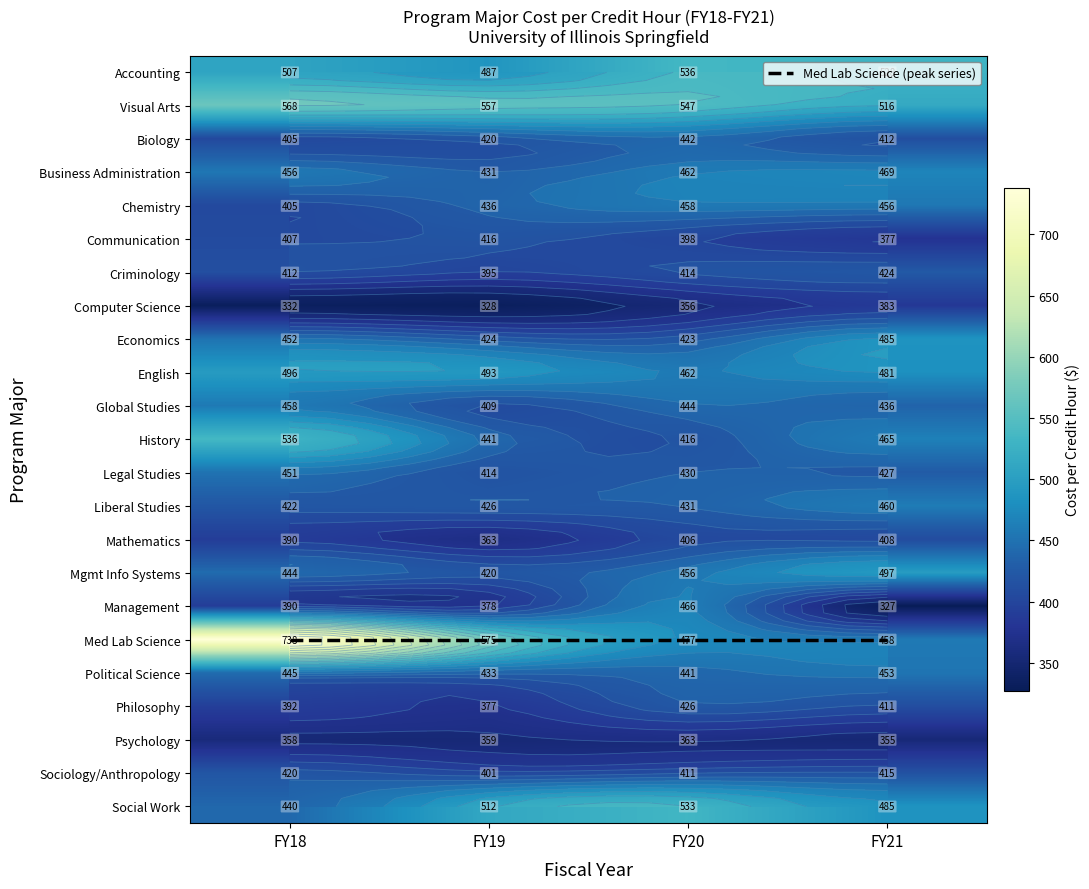

The value of Economics at FY18 is 451.5. True or false?

True